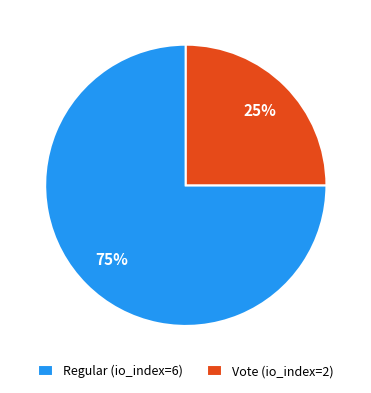

How many slices are in this pie chart?

2